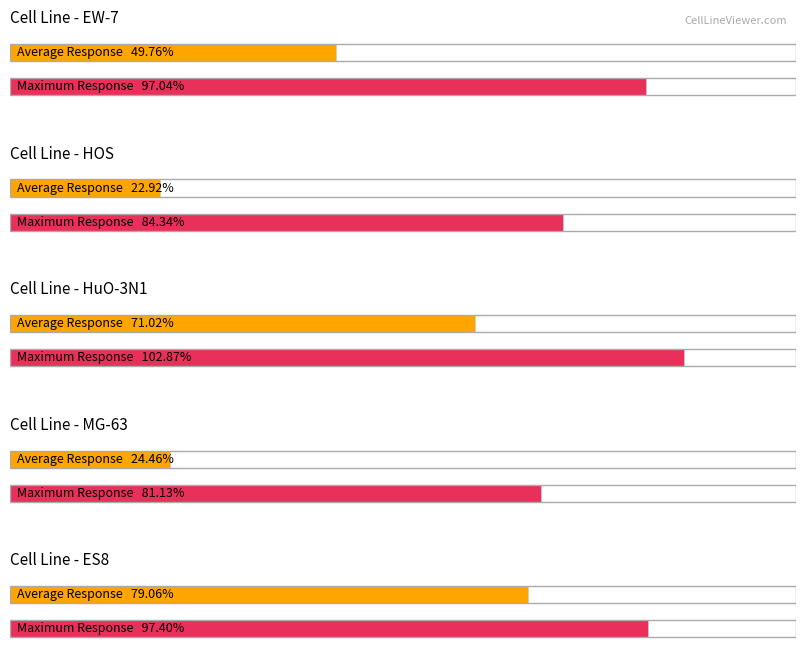

The value of Max Response at ES8 is 97.4. True or false?

True